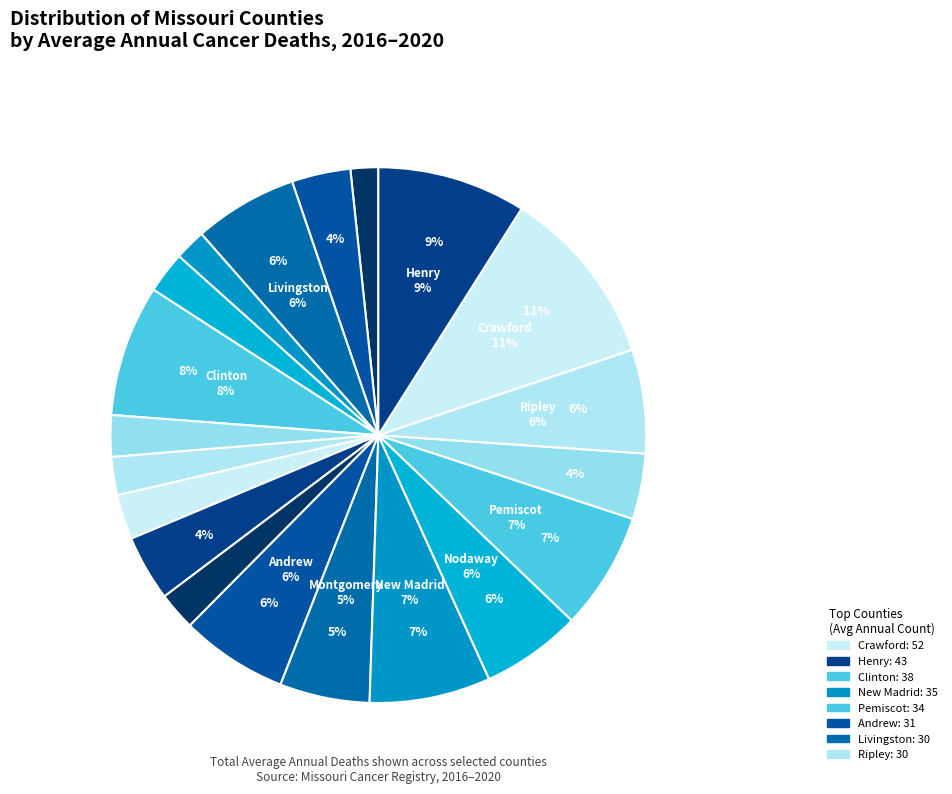

To the nearest percent, what is the difference between the largest and smallest slice percentages?

9%